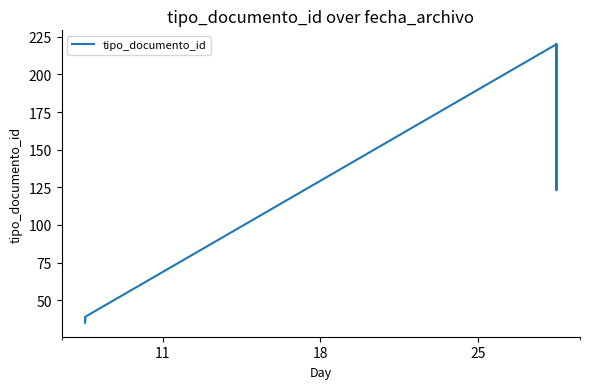

What is the difference between the second highest and minimum values?

185